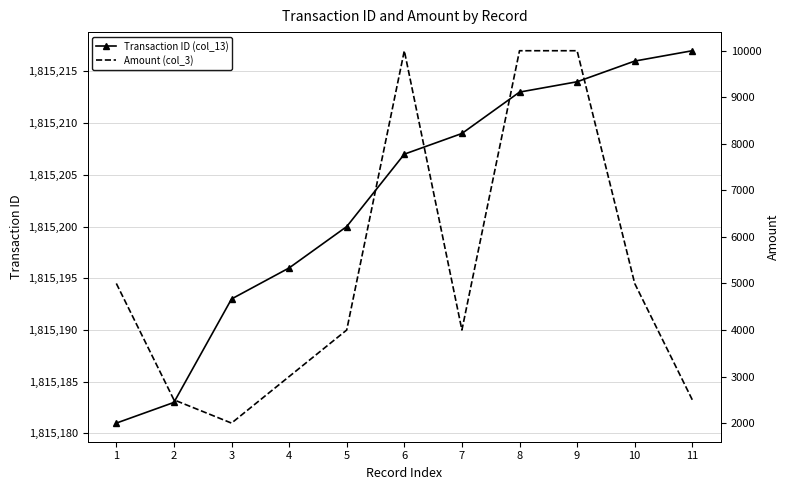

What is the difference between the second highest and second lowest values in the Amount (col_3) series?

7500